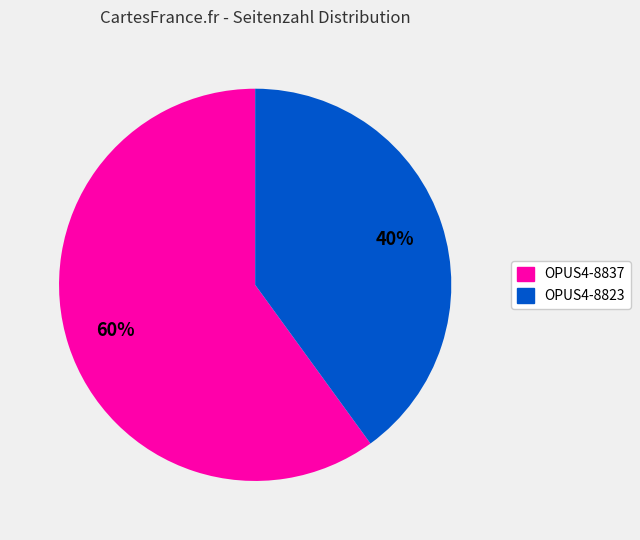

True or false: OPUS4-8823 accounts for 40% of the total.

True